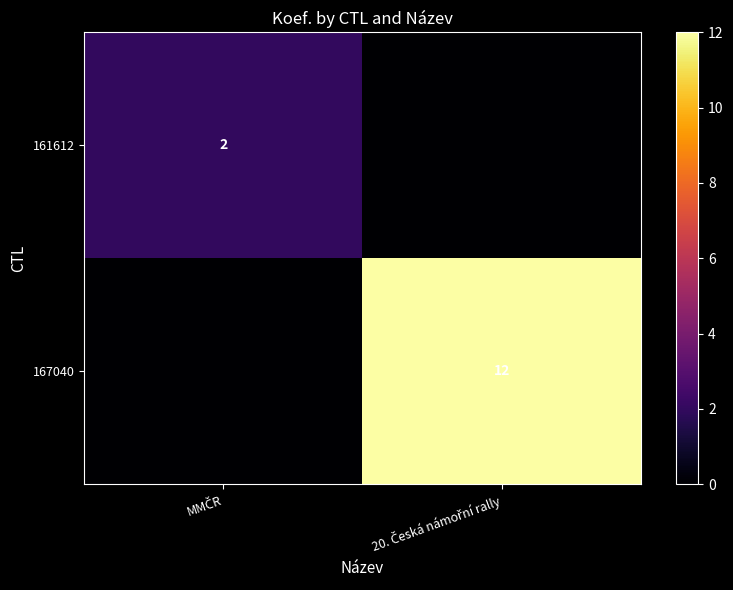

What is the difference between the 161612 values at 20. Česká námořní rally and MMČR?

2